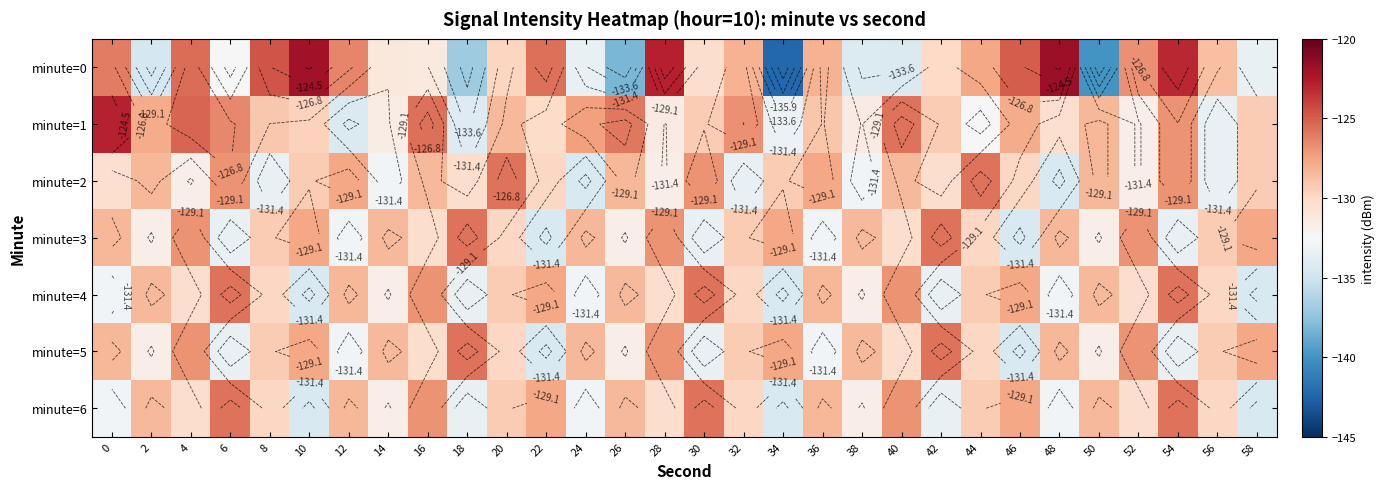

Where is minute=6 nearest to the value -130?

8